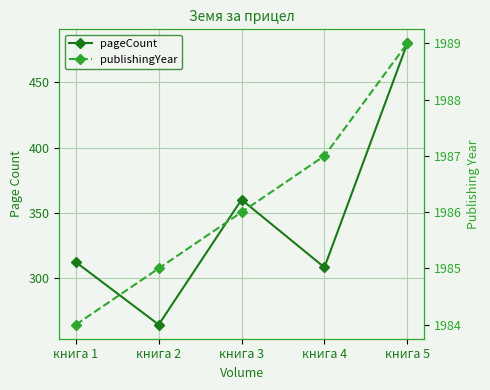

Reading right to left, extract all data points from this chart.

pageCount: книга 5=480	книга 4=308	книга 3=360	книга 2=264	книга 1=312
publishingYear: книга 5=1989	книга 4=1987	книга 3=1986	книга 2=1985	книга 1=1984